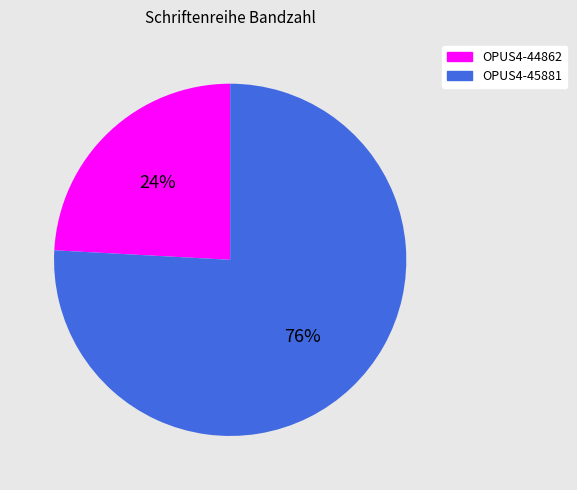

Count the number of slices in the pie.

2